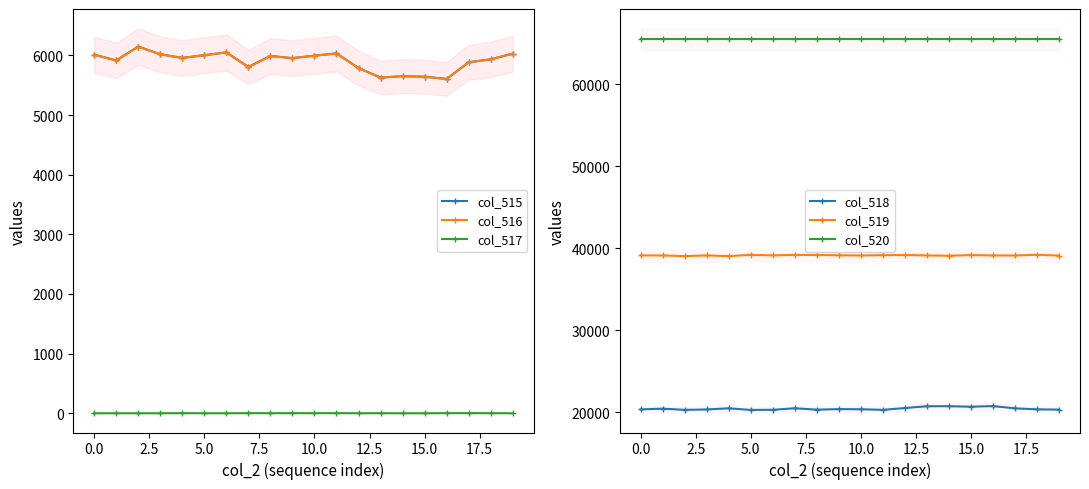

The value of col_516 at 0.0 is 8171. True or false?

False